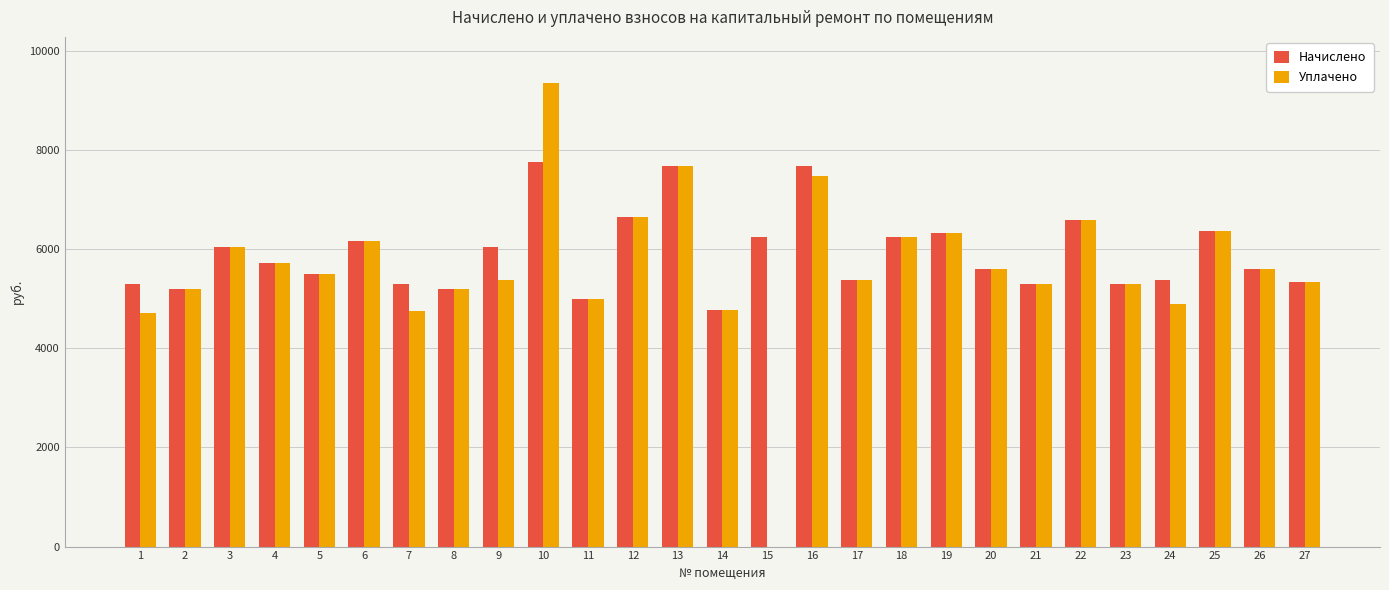

What is the sum of the Начислено values at 17 and 27?

10718.5